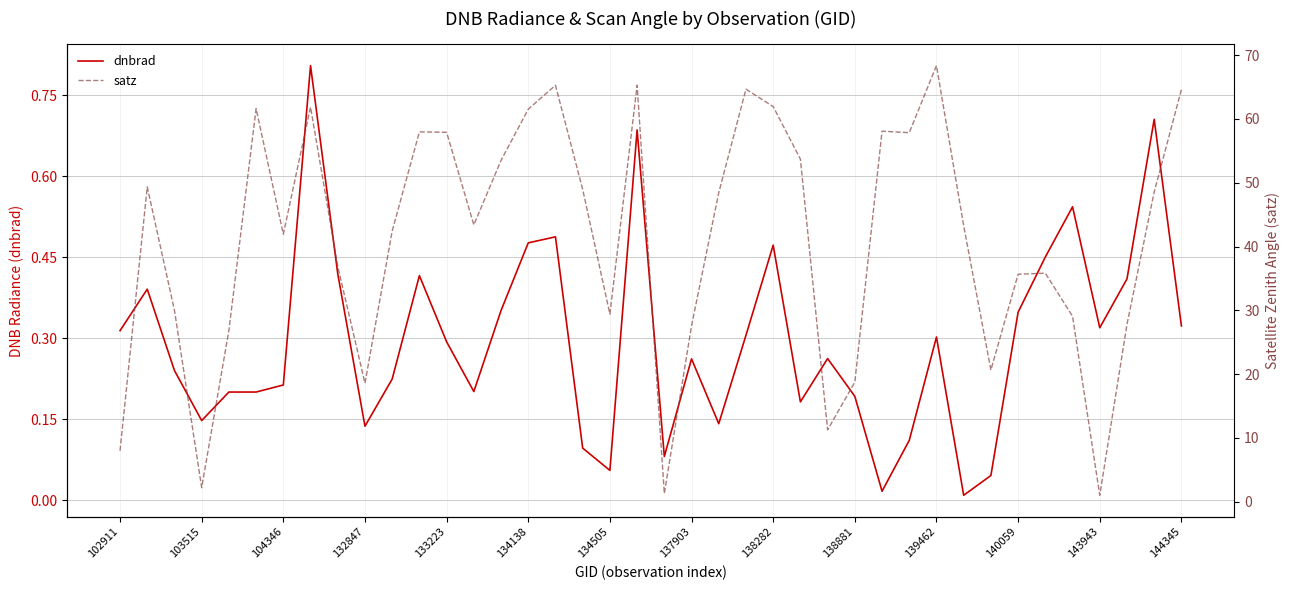

Which category has the lowest value across all series?

31